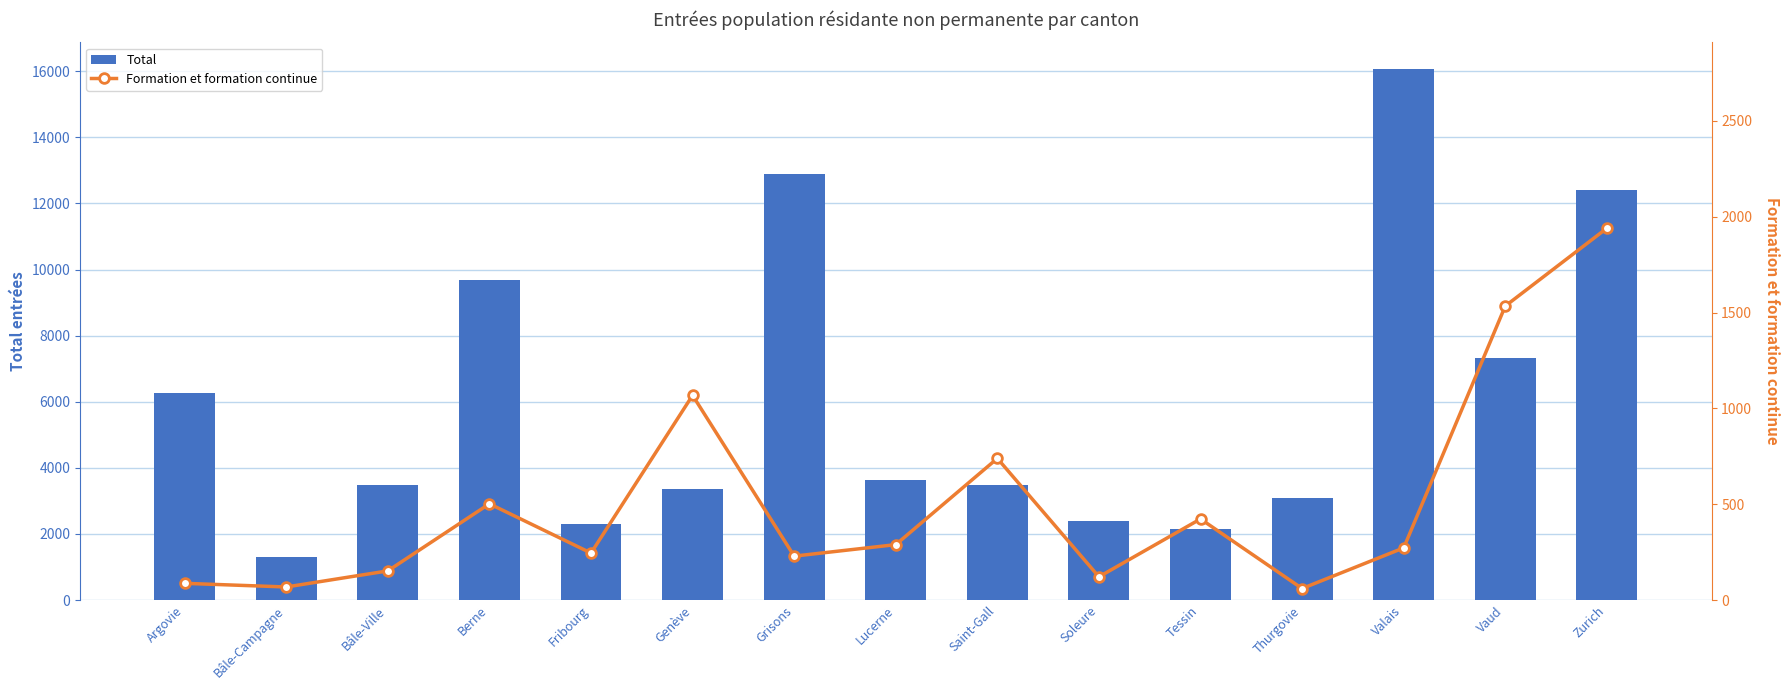

What is the maximum value for Formation et formation continue?

1940